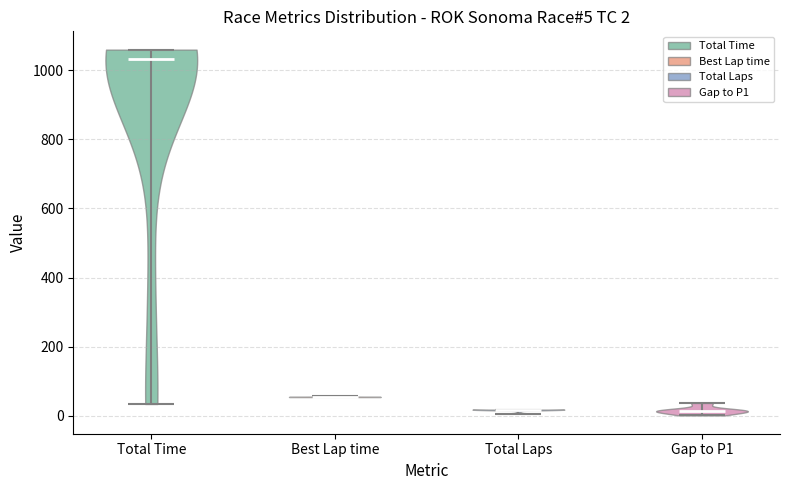

Which violin has the highest median line?

Total Time